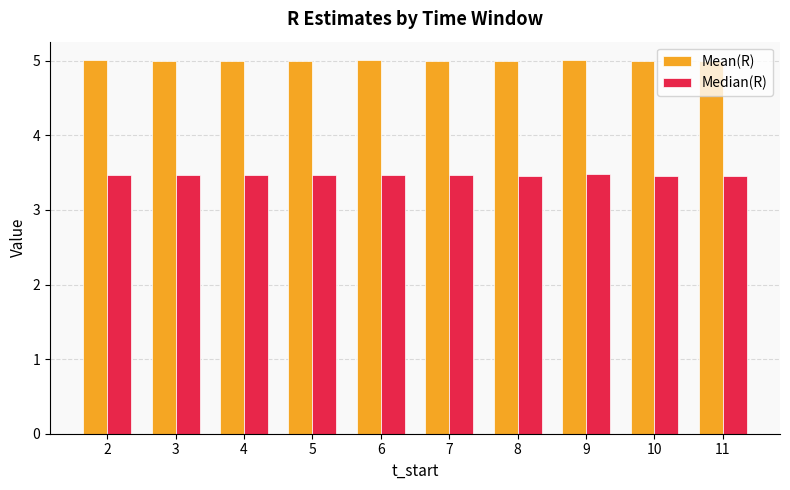

Is the value of Median(R) at 6 greater than the value of Mean(R) at 10?

No